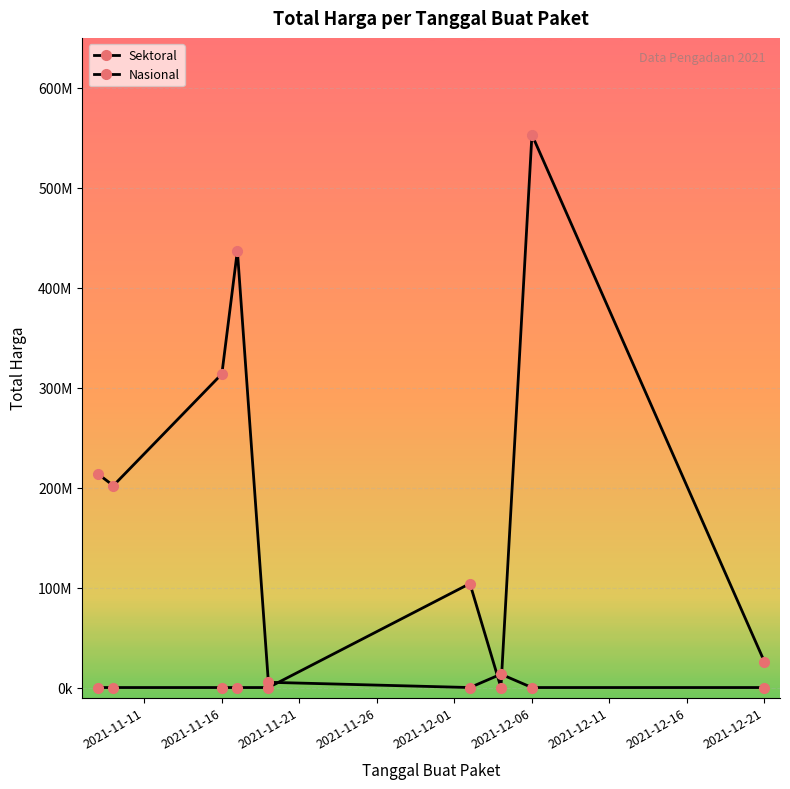

What is the difference between the second highest and minimum values in the Sektoral series?

104040877